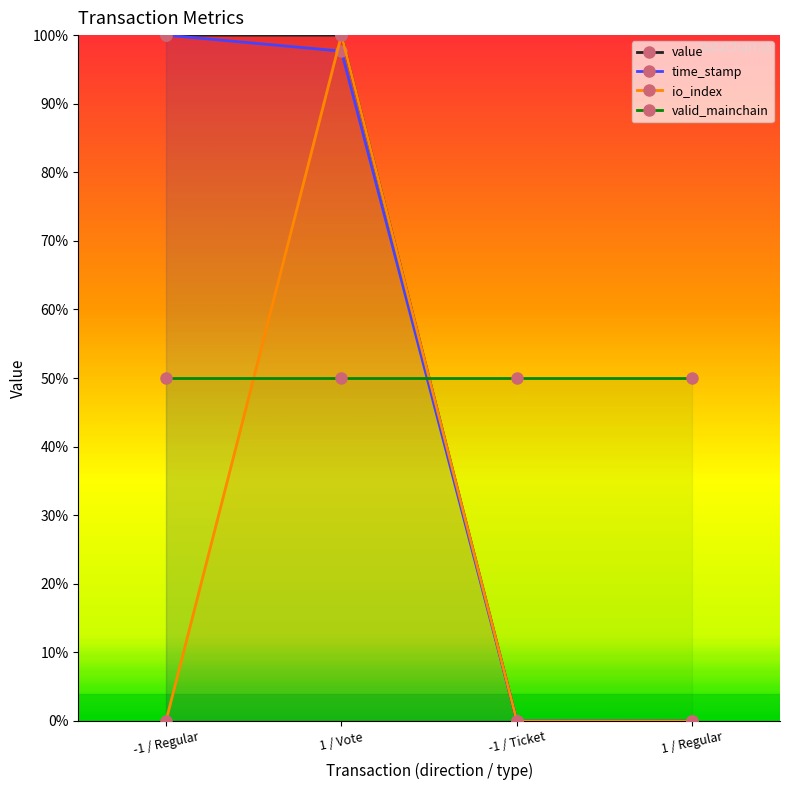

How many positive values does the io_index series have?

1